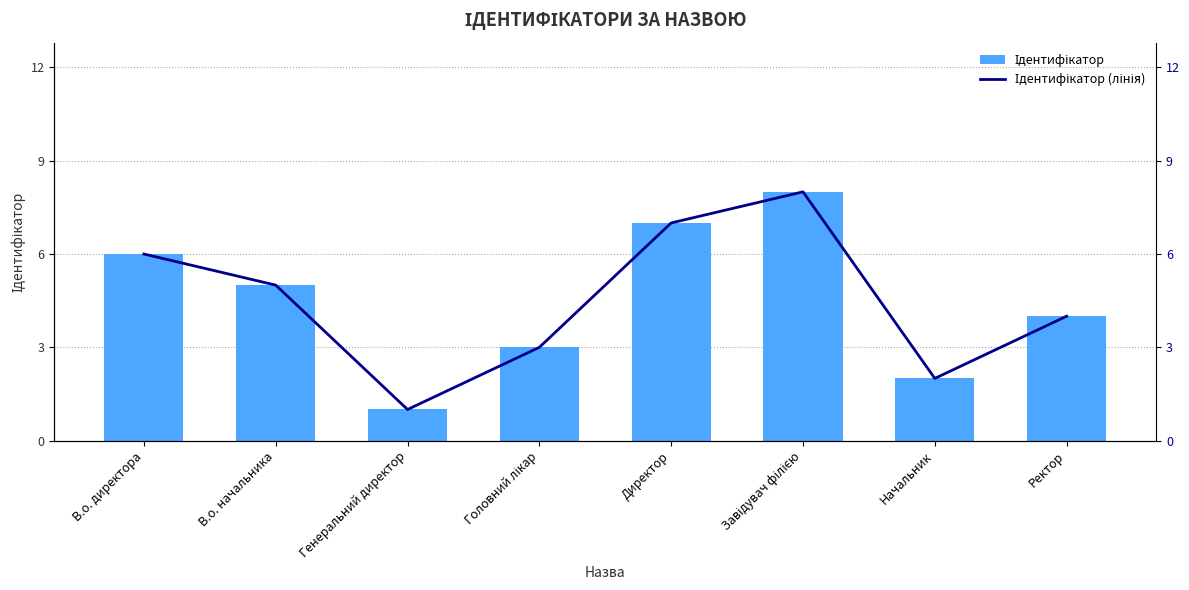

How many values in the Ідентифікатор (лінія) series exceed 5?

3